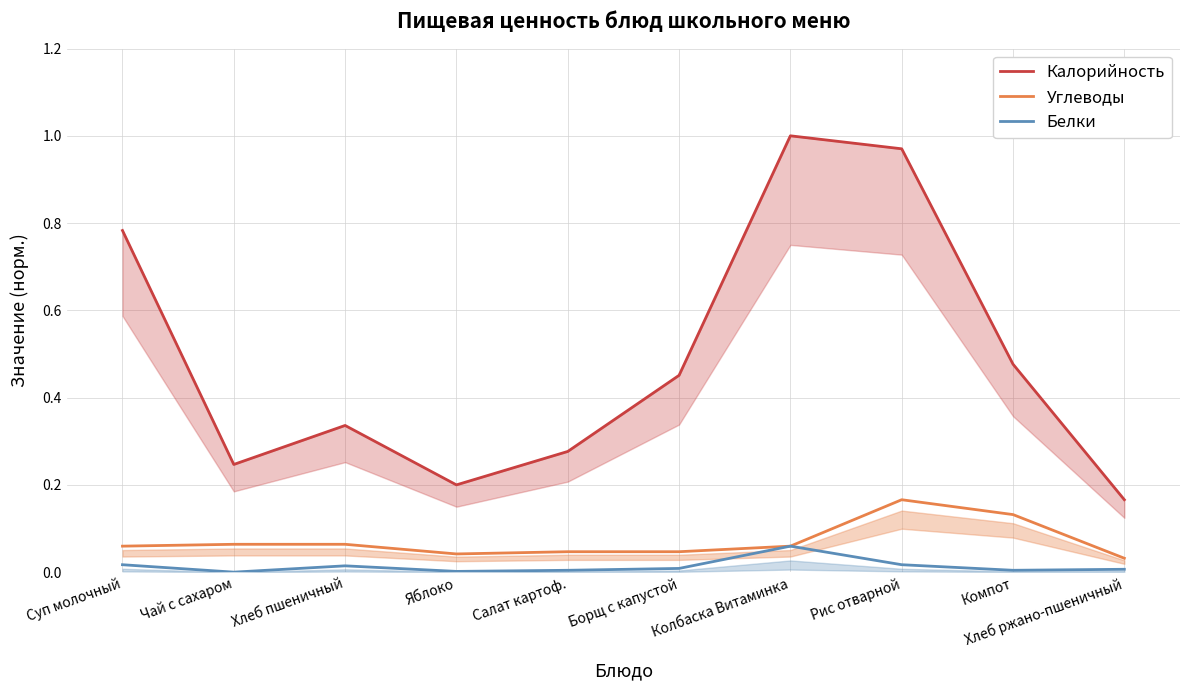

True or false: Углеводы has more than 2 points higher than both neighbors.

False